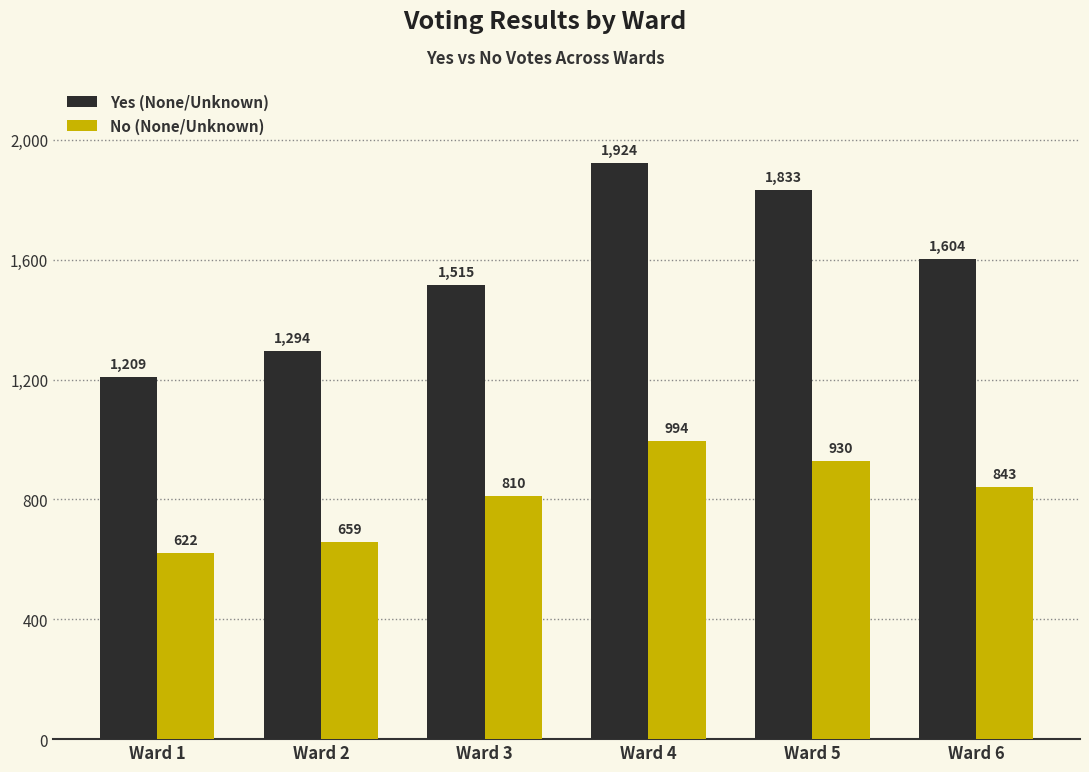

Reading left to right, what are all the values shown in this chart?

Yes (None/Unknown): Ward 1=1209	Ward 2=1294	Ward 3=1515	Ward 4=1924	Ward 5=1833	Ward 6=1604
No (None/Unknown): Ward 1=622	Ward 2=659	Ward 3=810	Ward 4=994	Ward 5=930	Ward 6=843